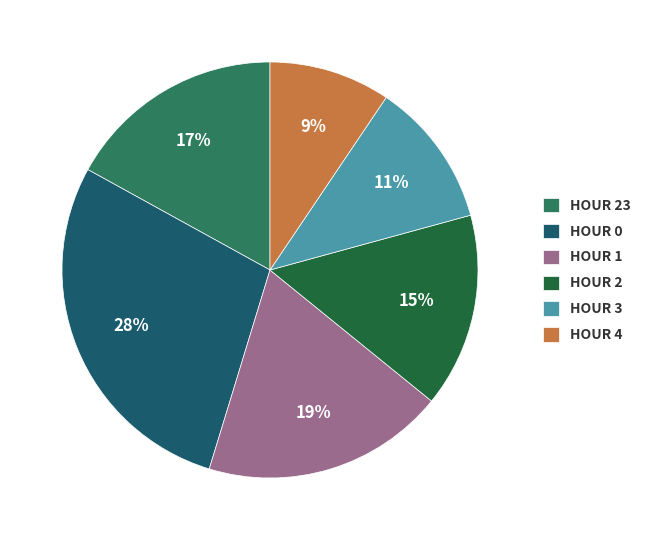

To the nearest percent, what portion does HOUR 1 represent?

19%